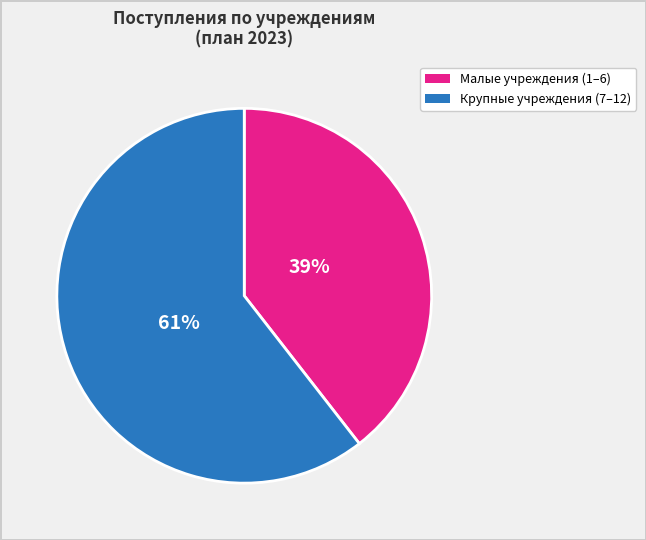

To the nearest percent, what is the average slice percentage?

50%